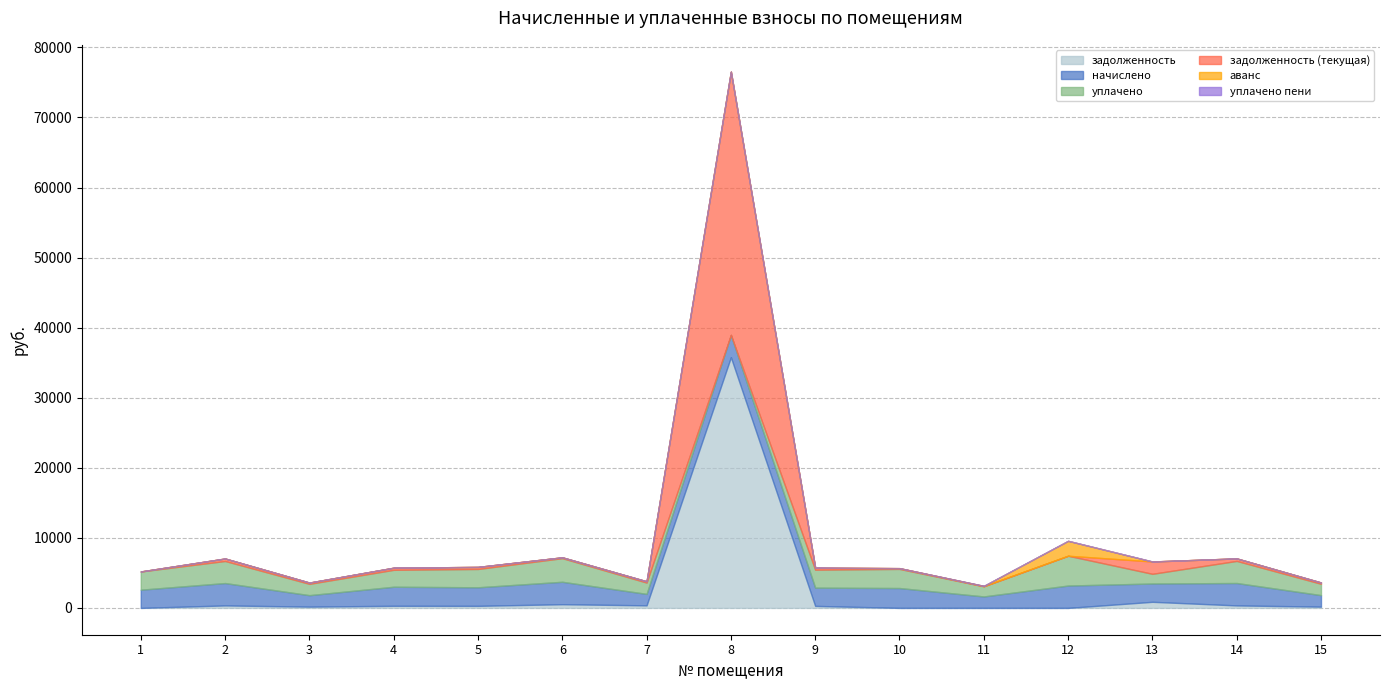

At how many categories does at least one series exceed 27322?

1